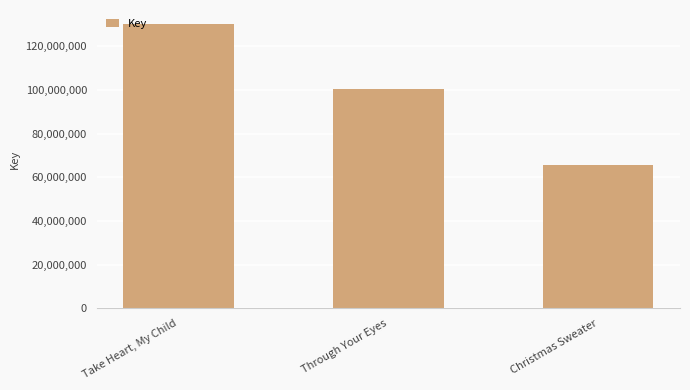

List the labels in order of value, largest first.

Take Heart, My Child, Through Your Eyes, Christmas Sweater